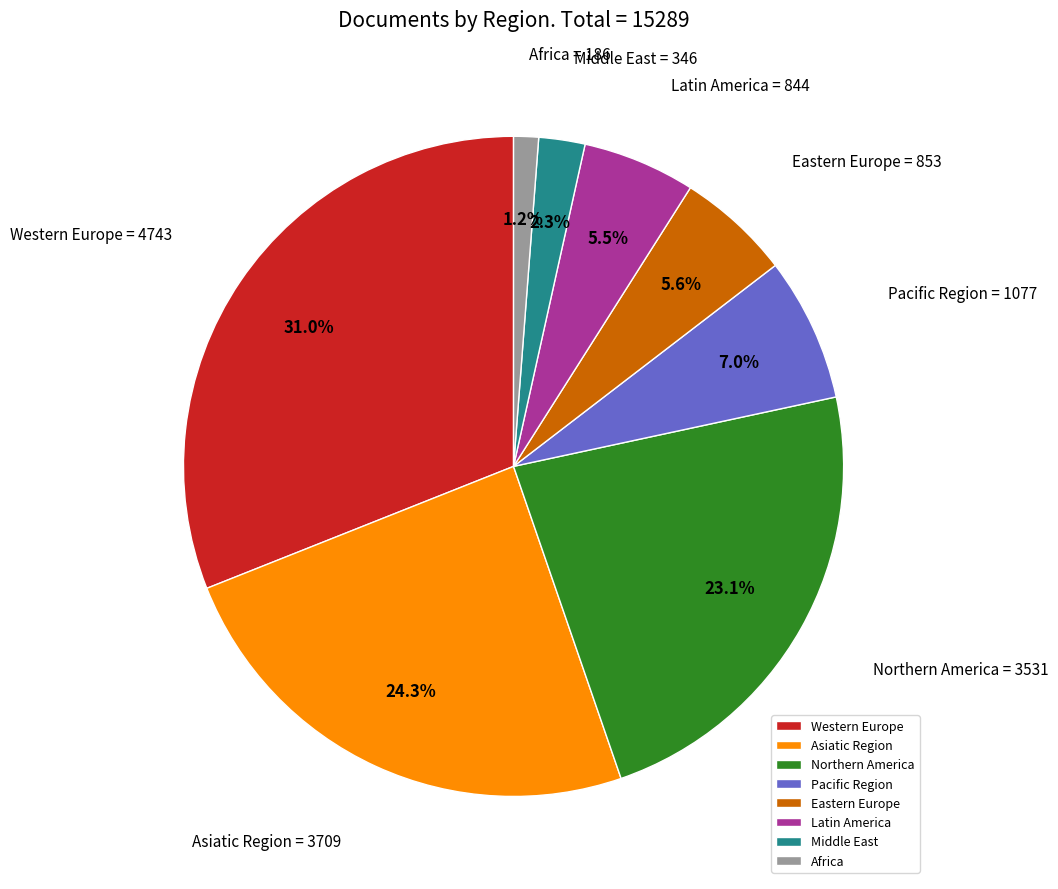

True or false: Pacific Region accounts for 13% of the total.

False